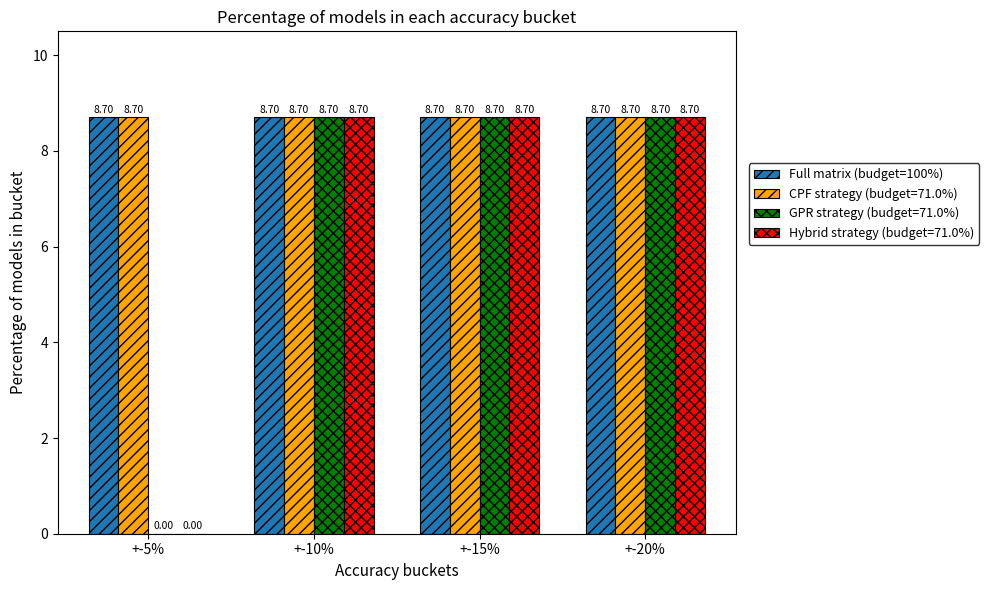

What is the total value across all series at +-5%?

17.4